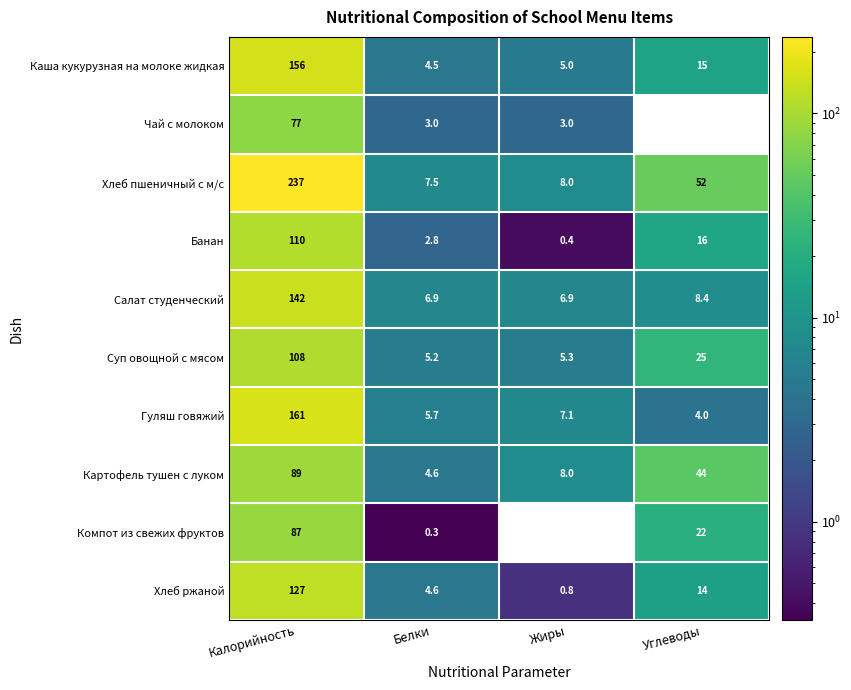

The value of Салат студенческий at Углеводы is 3.1. True or false?

False